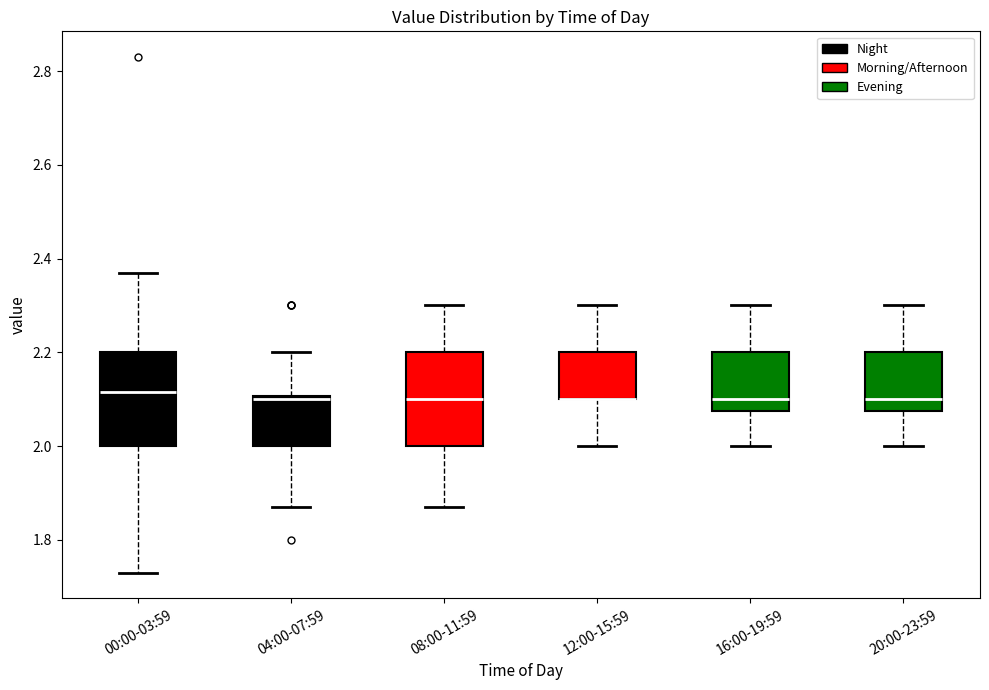

Reading left to right, transcribe this box plot: for each box, give where its median line is, the range the box spans, and where its two whiskers end, as read against the y-axis. The values are not printed on the chart, so give them approximately, as read against the axis.

00:00-03:59: median 2.12, box 2.00 to 2.20, whiskers 1.74 to 2.38
04:00-07:59: median 2.10 (just below the box's upper edge), box 2.00 to 2.10, whiskers 1.88 to 2.20
08:00-11:59: median 2.10, box 2.00 to 2.20, whiskers 1.88 to 2.30
12:00-15:59: median 2.10 (drawn on the box's lower edge), box 2.10 to 2.20, whiskers 2.00 to 2.30
16:00-19:59: median 2.10, box 2.08 to 2.20, whiskers 2.00 to 2.30
20:00-23:59: median 2.10, box 2.08 to 2.20, whiskers 2.00 to 2.30